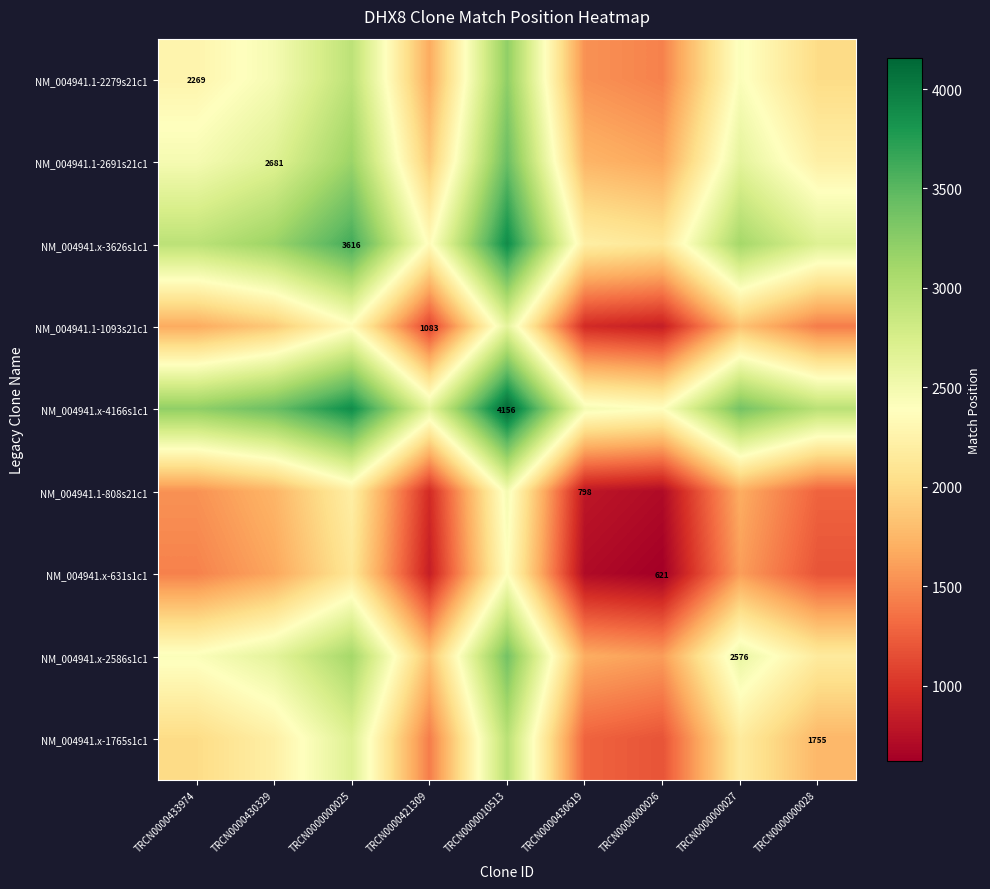

The NM_004941.1-1093s21c1 series shows 1653.6 at TRCN0000421309. True or false?

False